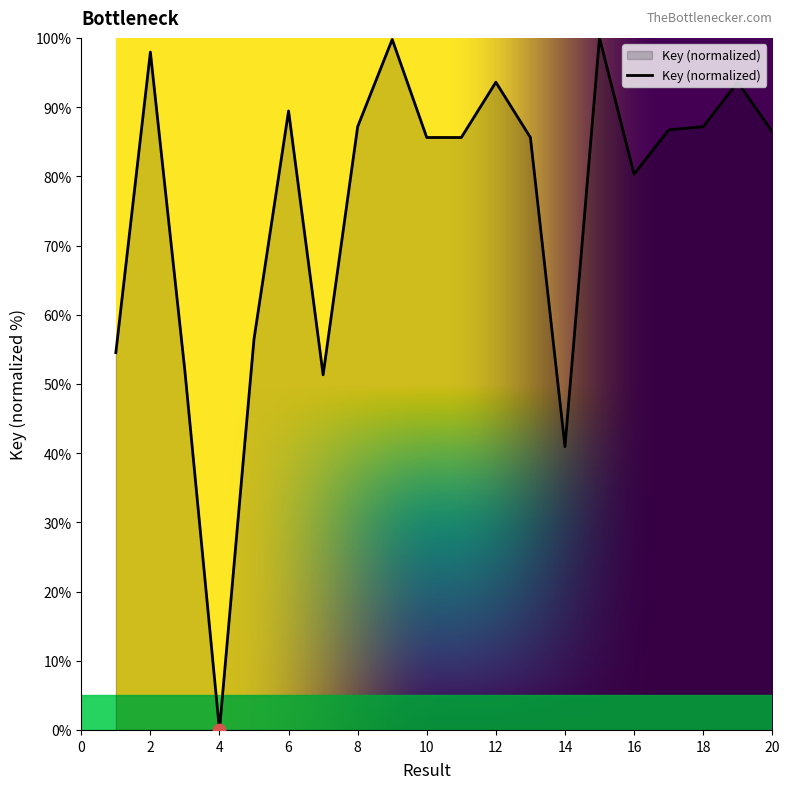

What is the difference between the maximum and minimum values?

100.0